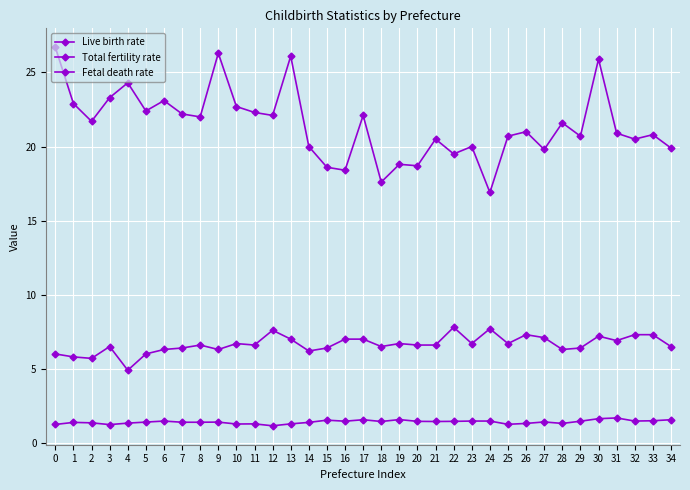

At which label does Total fertility rate reach its minimum?

12